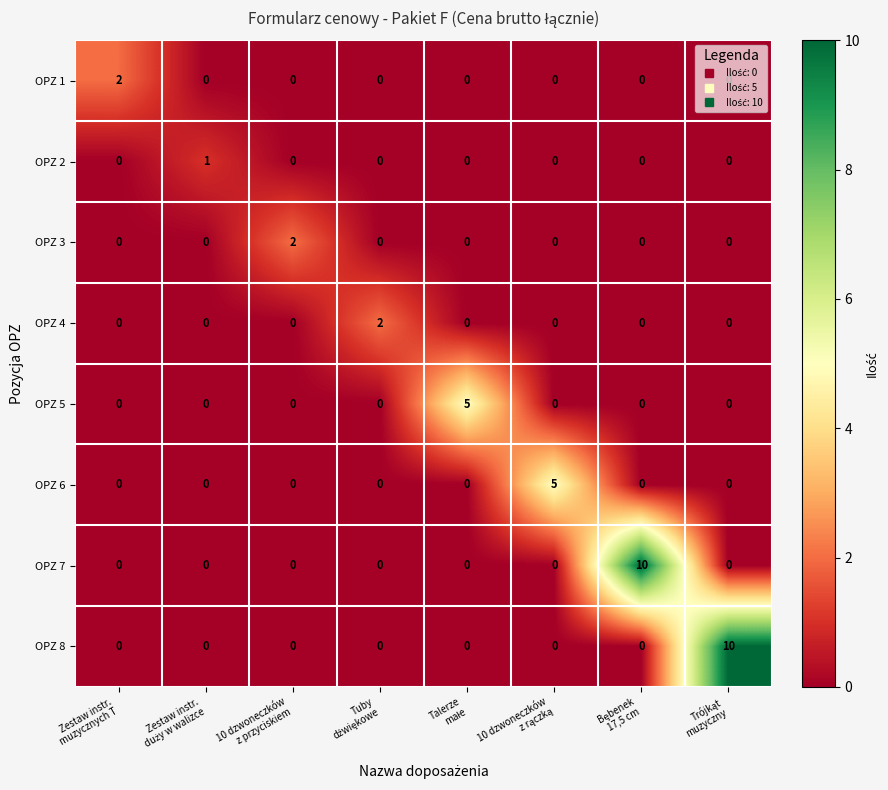

How many distinct data groups are displayed?

8